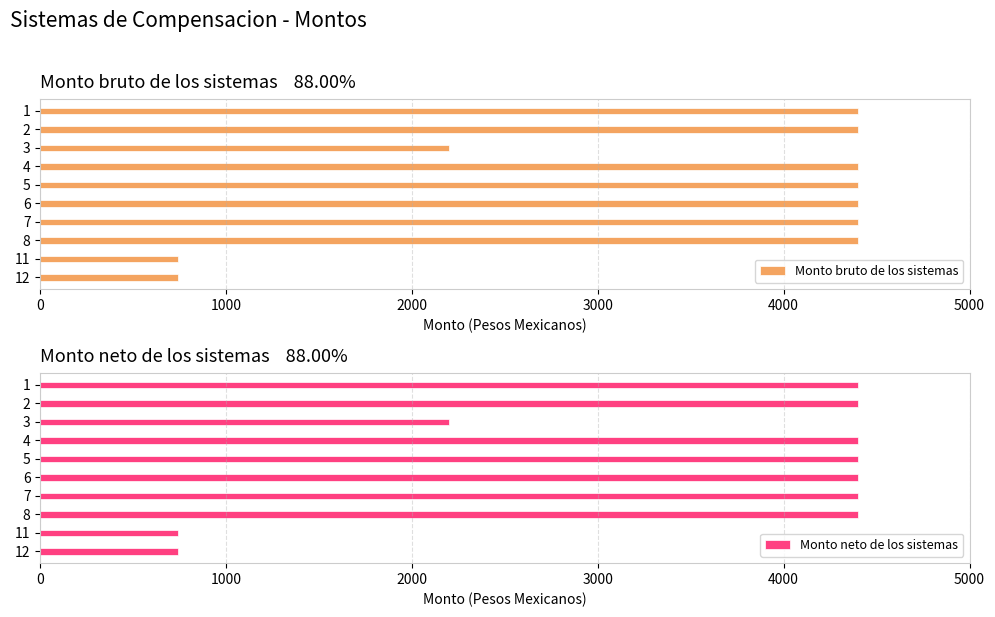

What is the difference between the Monto bruto de los sistemas values at 8 and 3?

2200.0